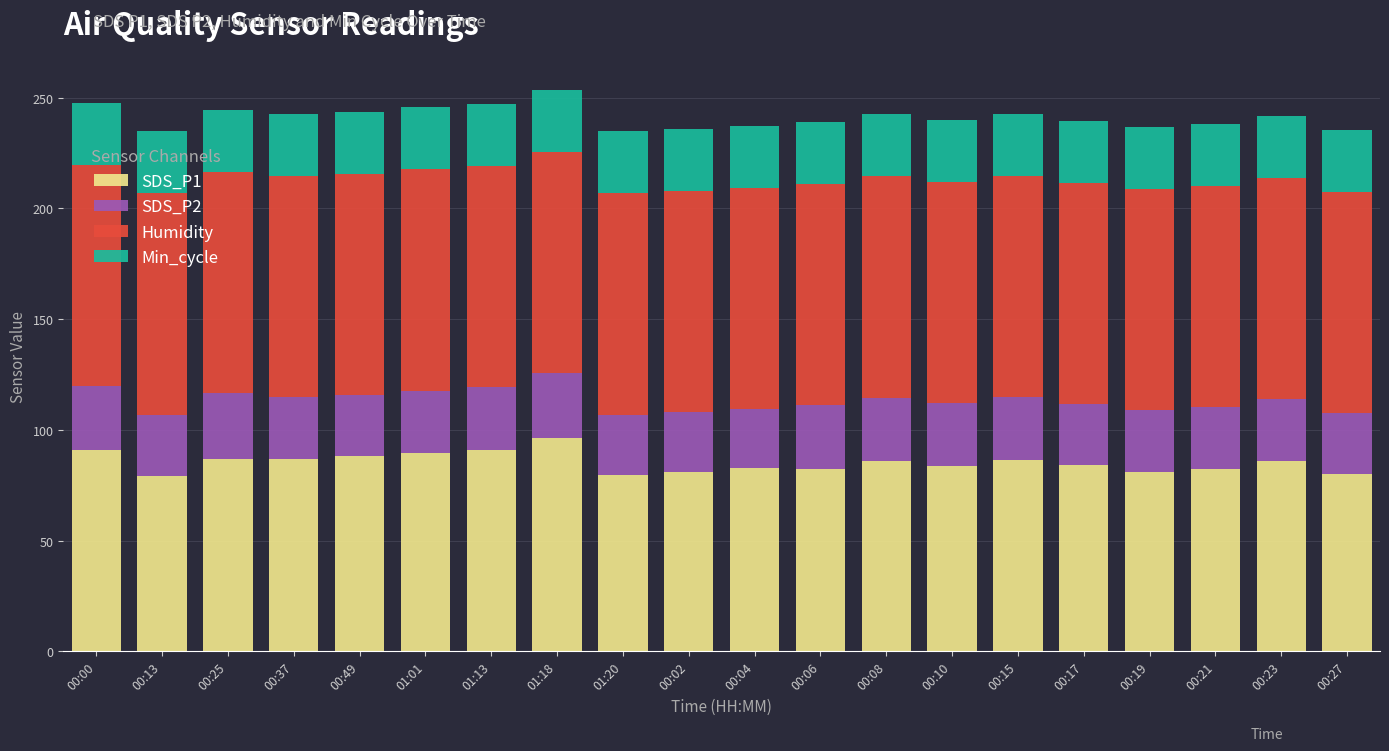

What is the lowest value of the SDS_P1 series?

79.4